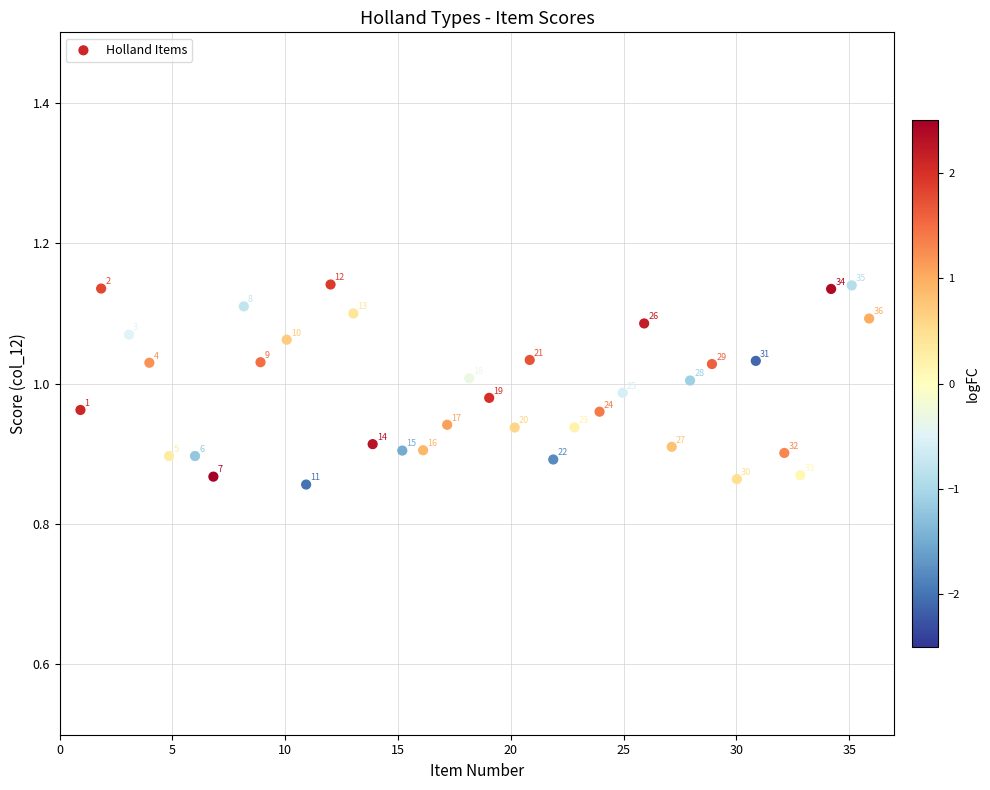

What is the range of X values (max minus min)?

35.0